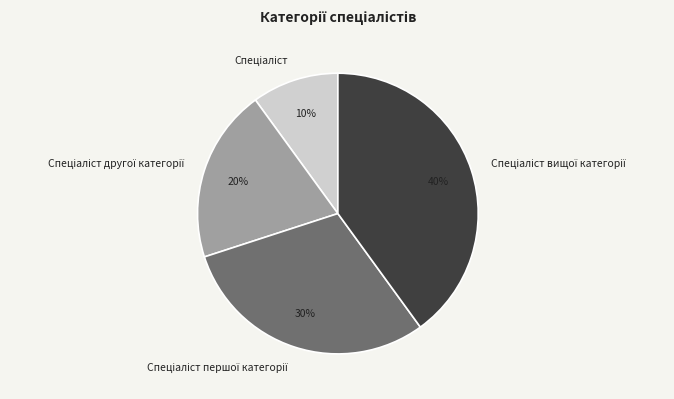

Does any single category account for the majority?

No